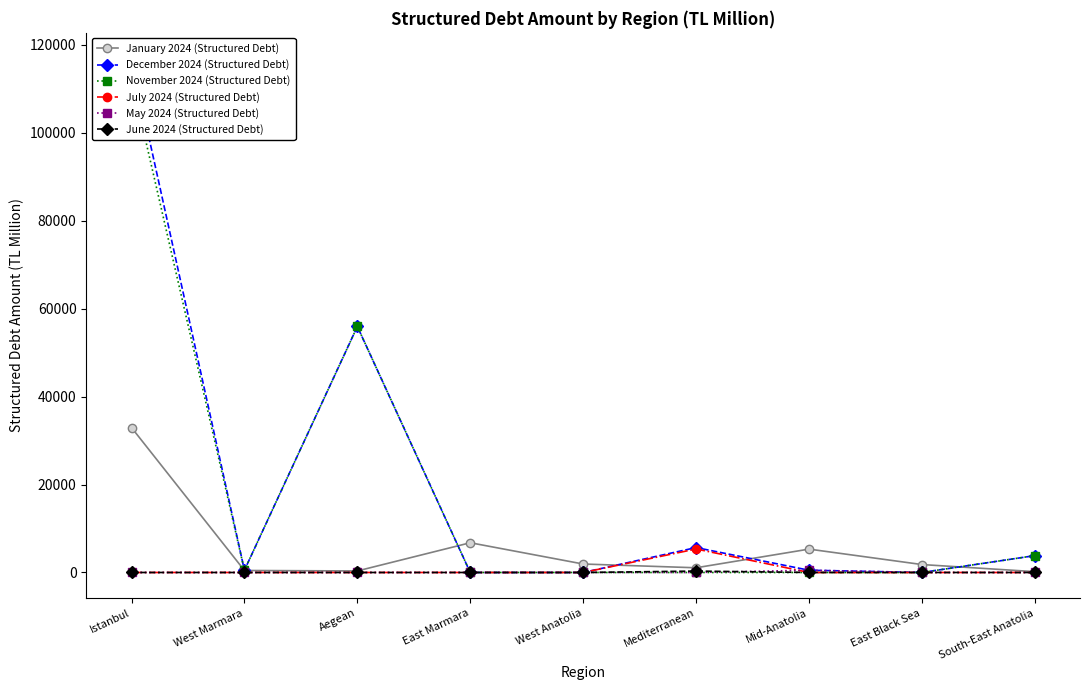

What position from the left is Mid-Anatolia?

7